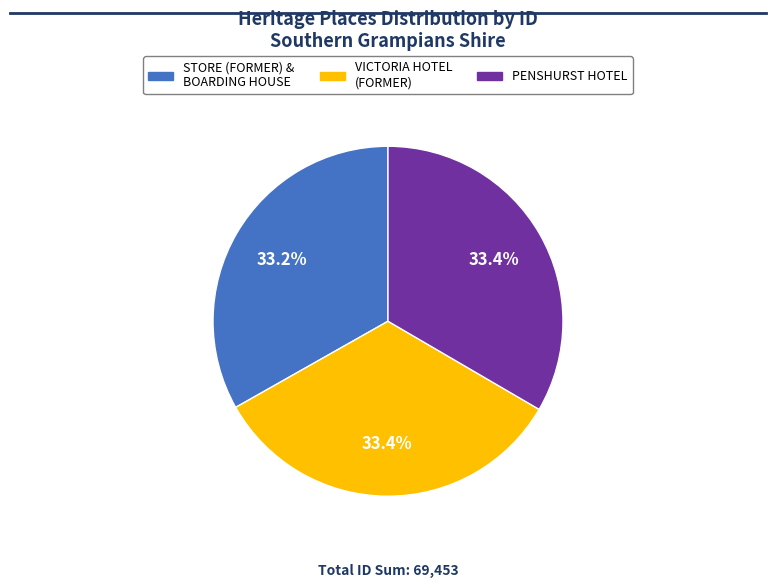

Is there any slice that represents more than half of the pie?

No